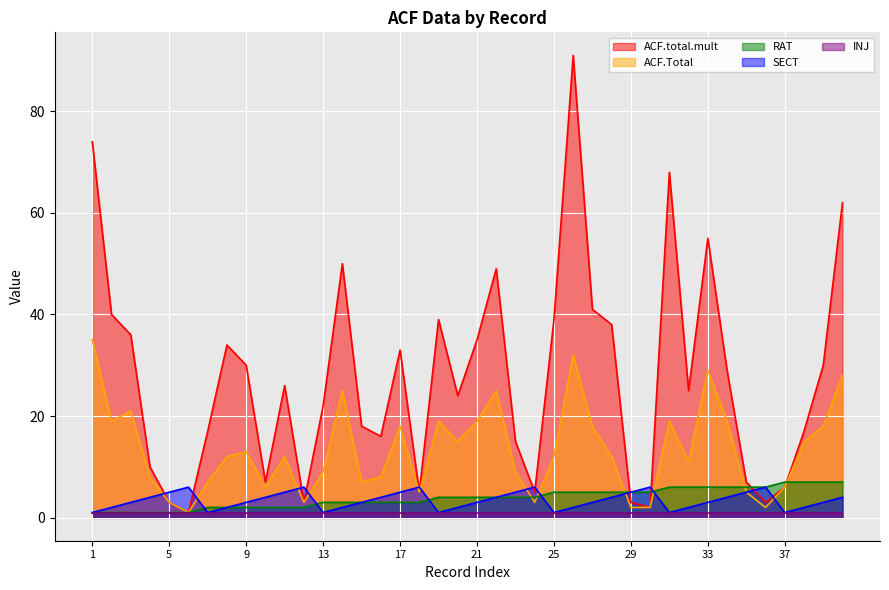

Is the value of ACF.Total at 11 greater than the value of RAT at 28?

Yes